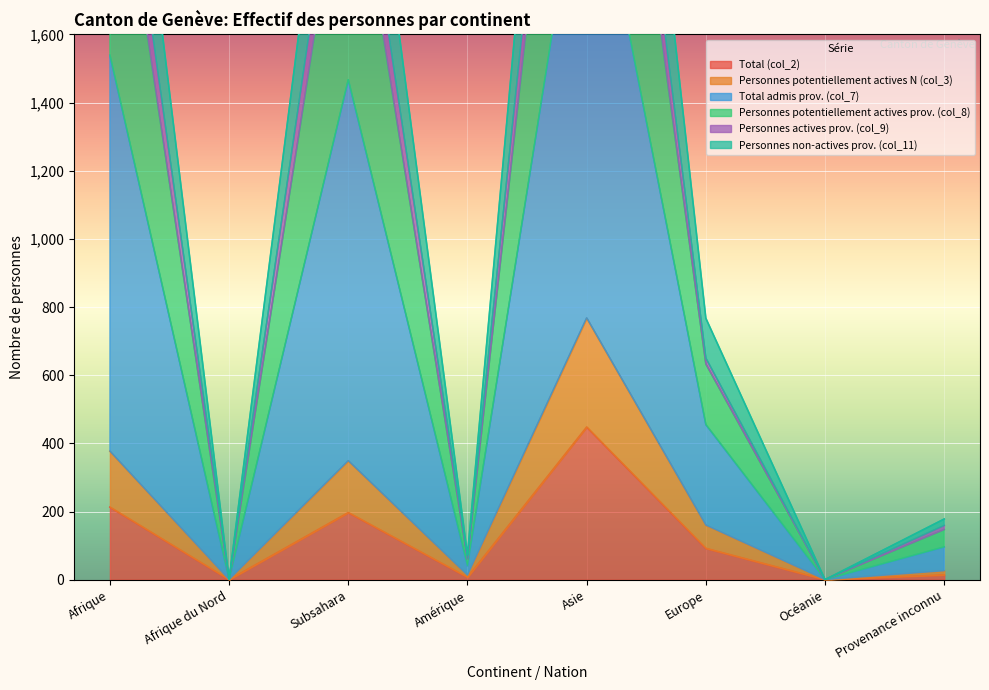

How many lines are shown in the chart?

6